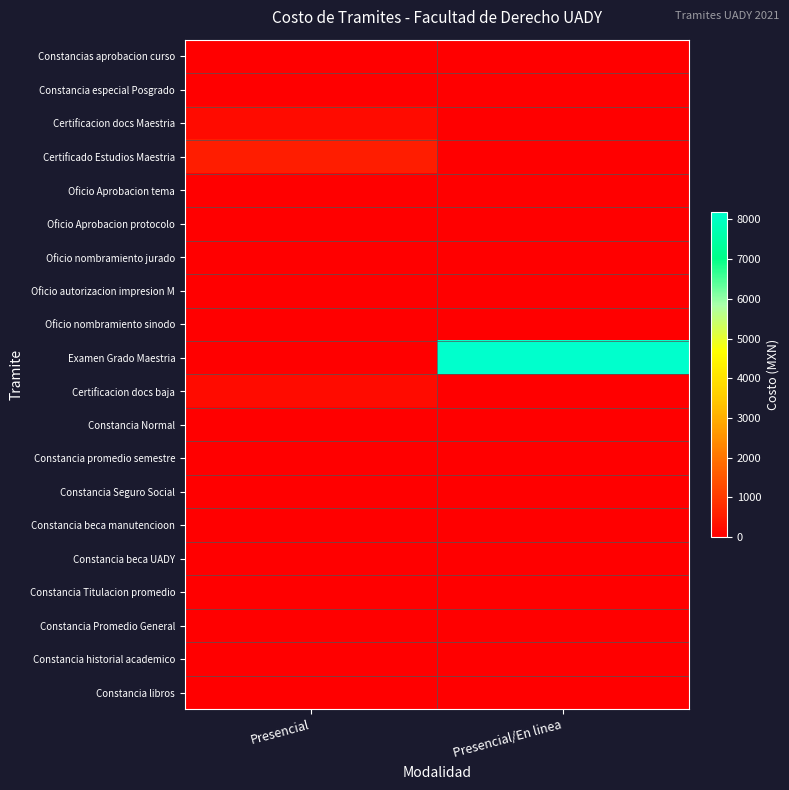

At which category is the sum across all series the highest?

Presencial/En linea